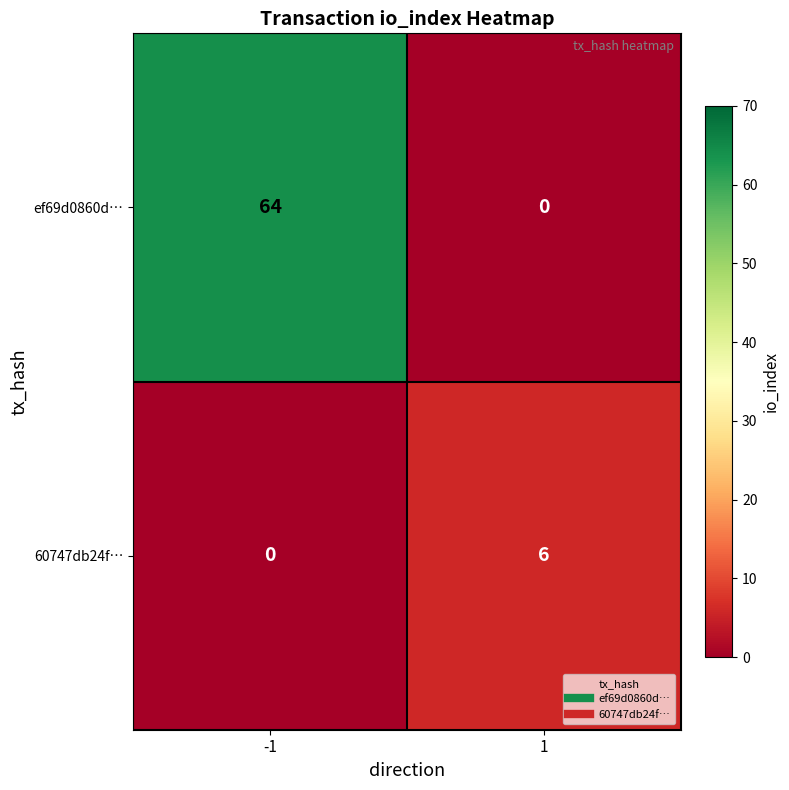

Which series has the largest range (max minus min)?

ef69d0860d…